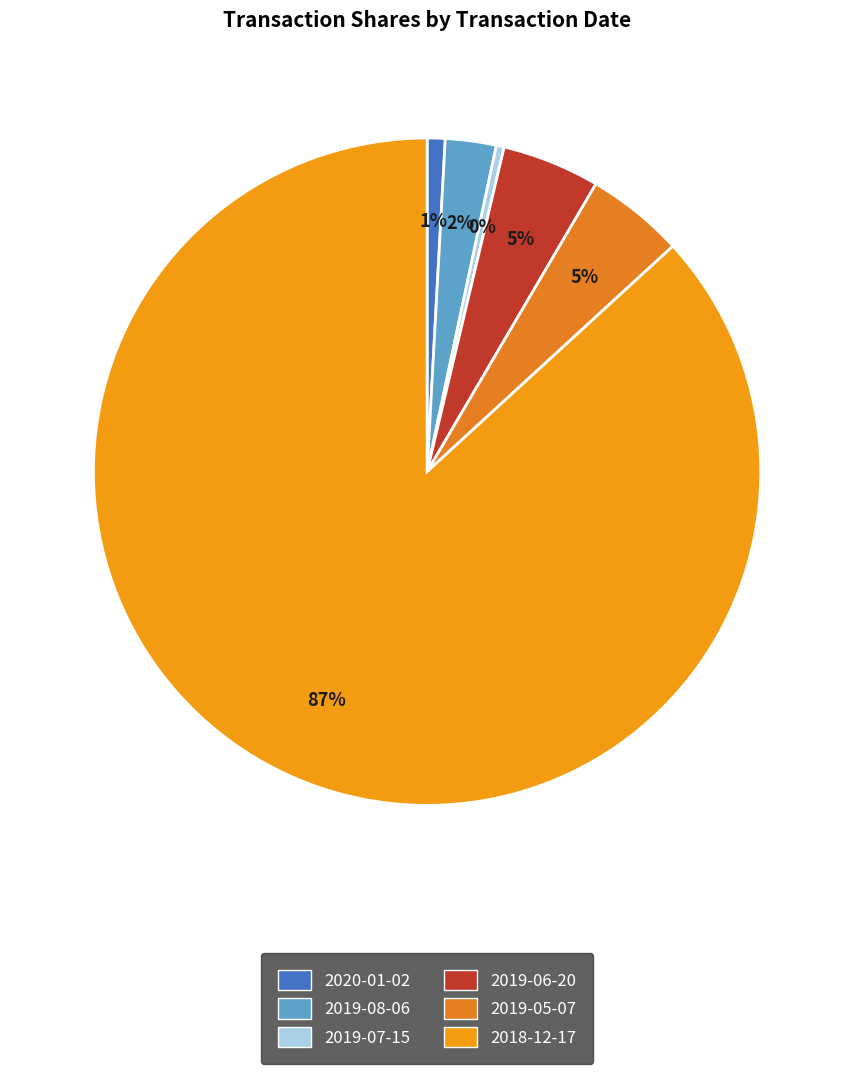

Combined, what portion of the pie is 2020-01-02 and 2019-05-07?

5.6%